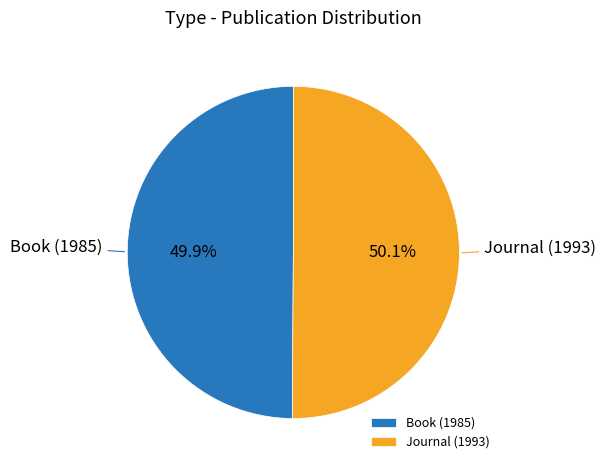

To the nearest percent, what percentage of the pie is Book (1985)?

50%